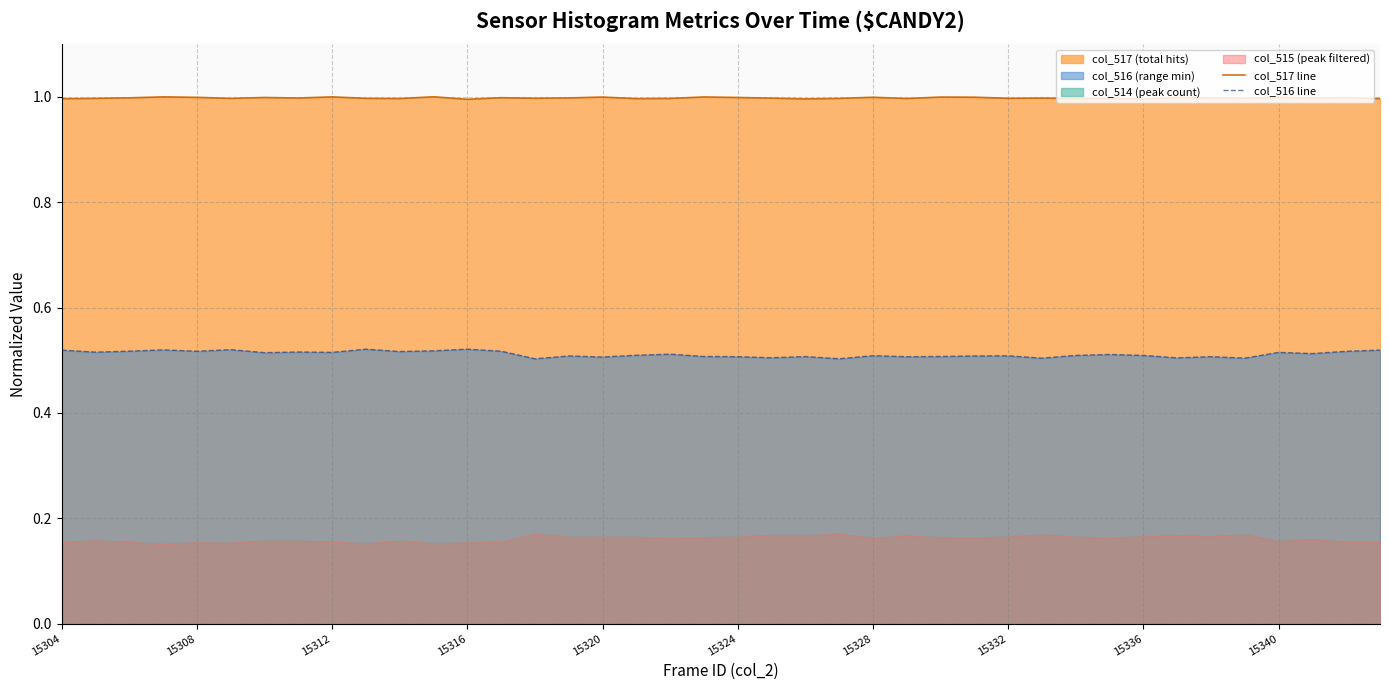

What is the minimum value for col_517 line?

1.0